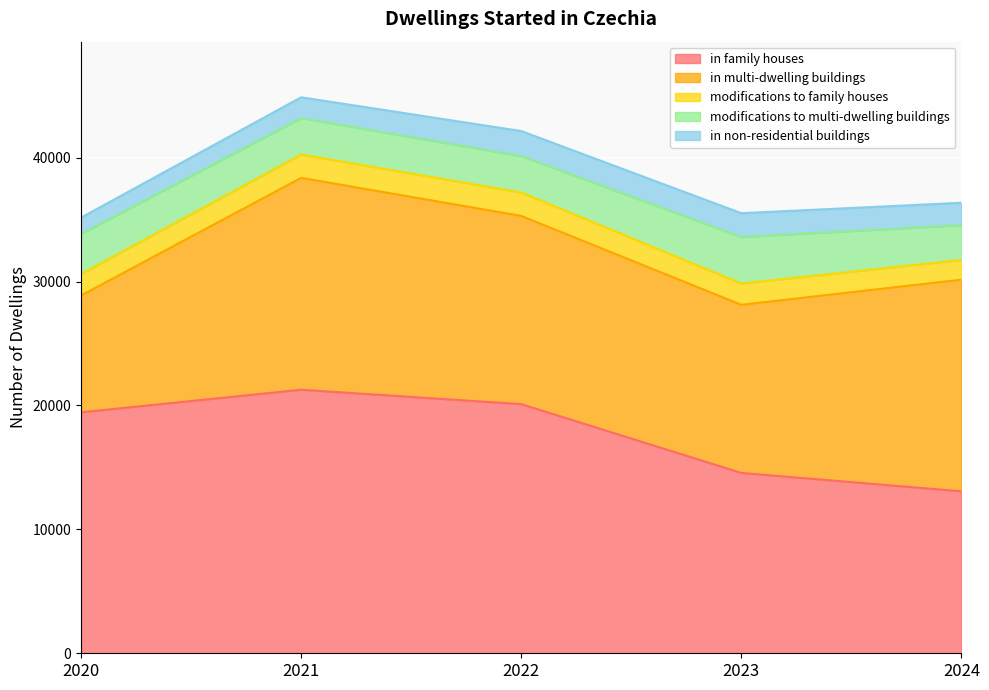

What is the minimum value for in multi-dwelling buildings?

9426